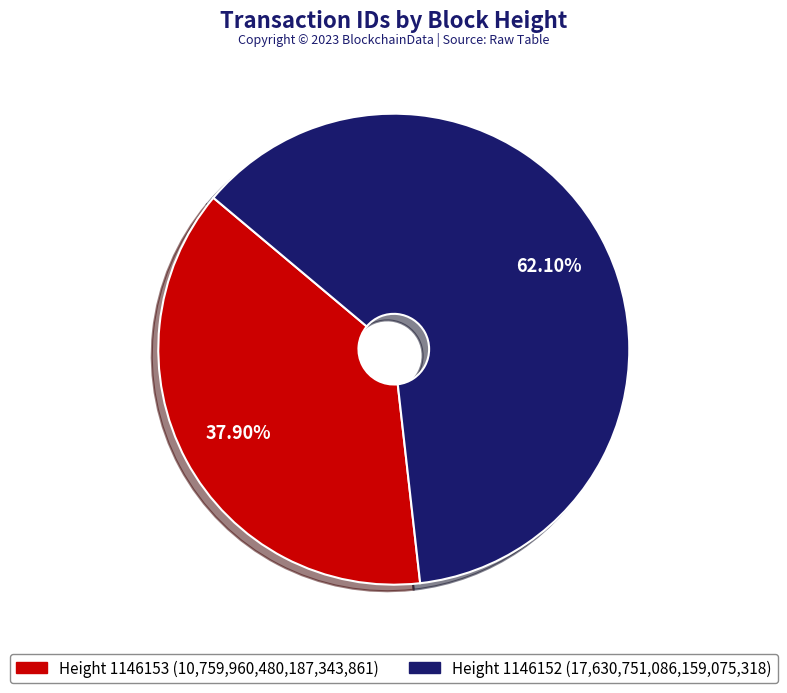

What is the largest slice in the pie chart?

Height 1146152 (17,630,751,086,159,075,318)